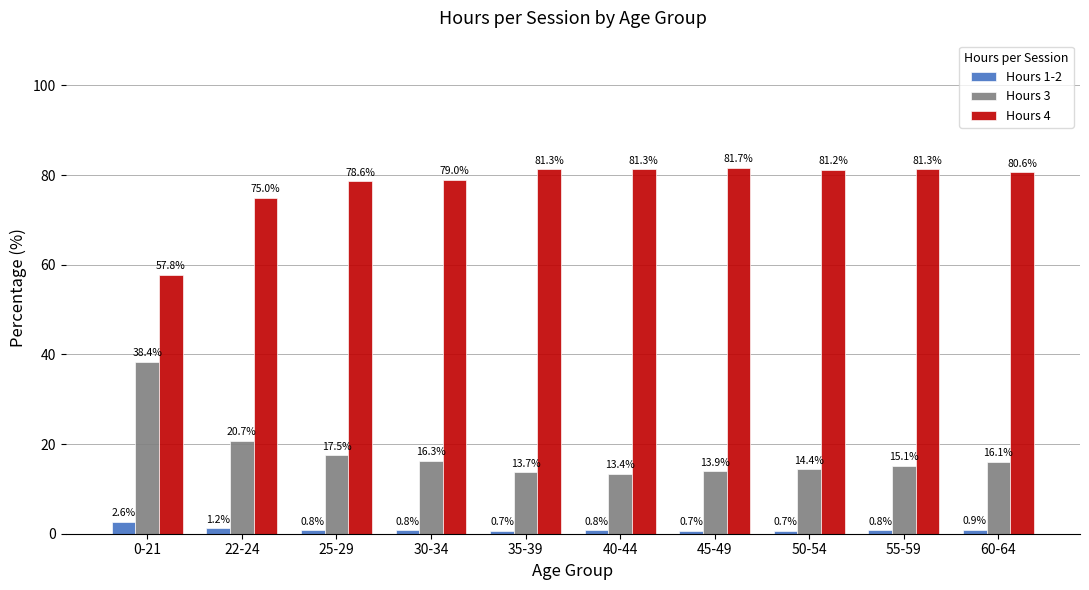

Read the Hours 3 value at 22-24.

20.7